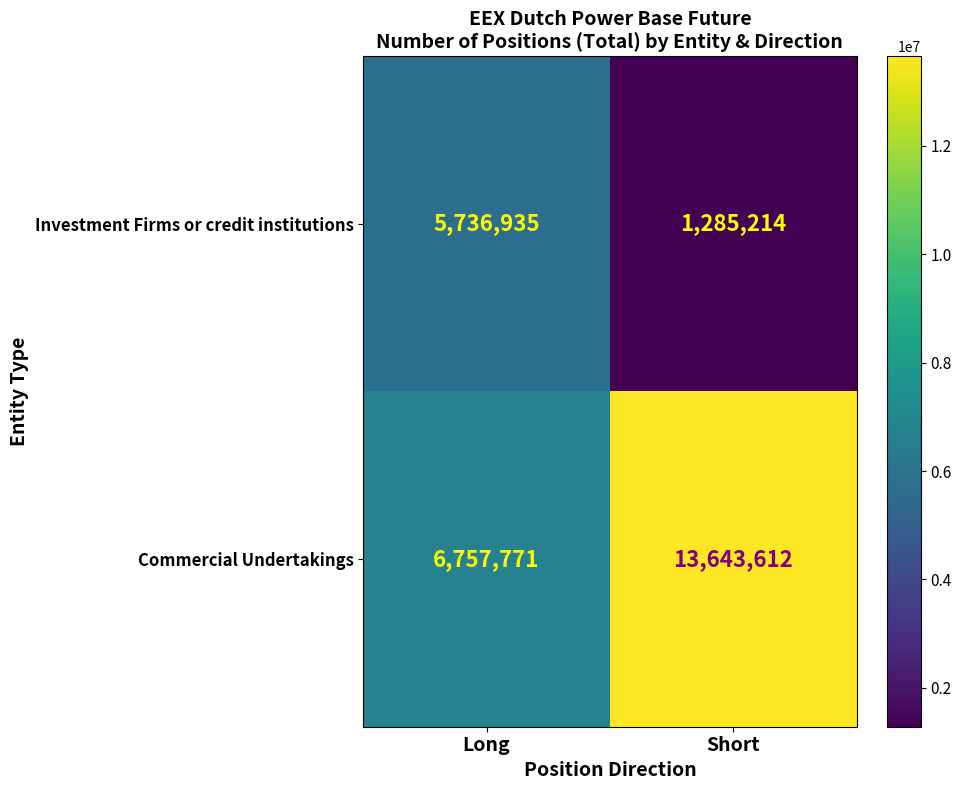

What is the greatest value displayed?

13643612